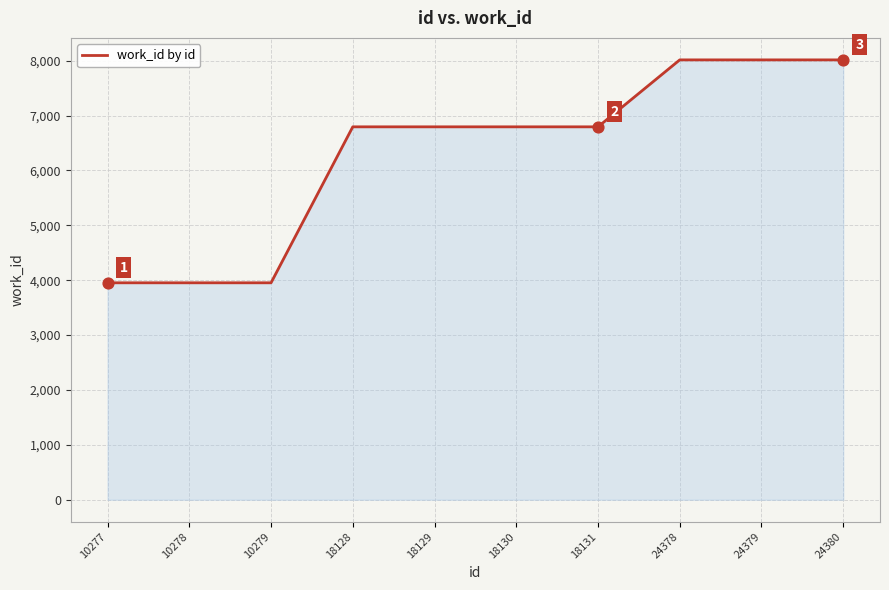

What is the change in value from 10279 to 24379?

+4062